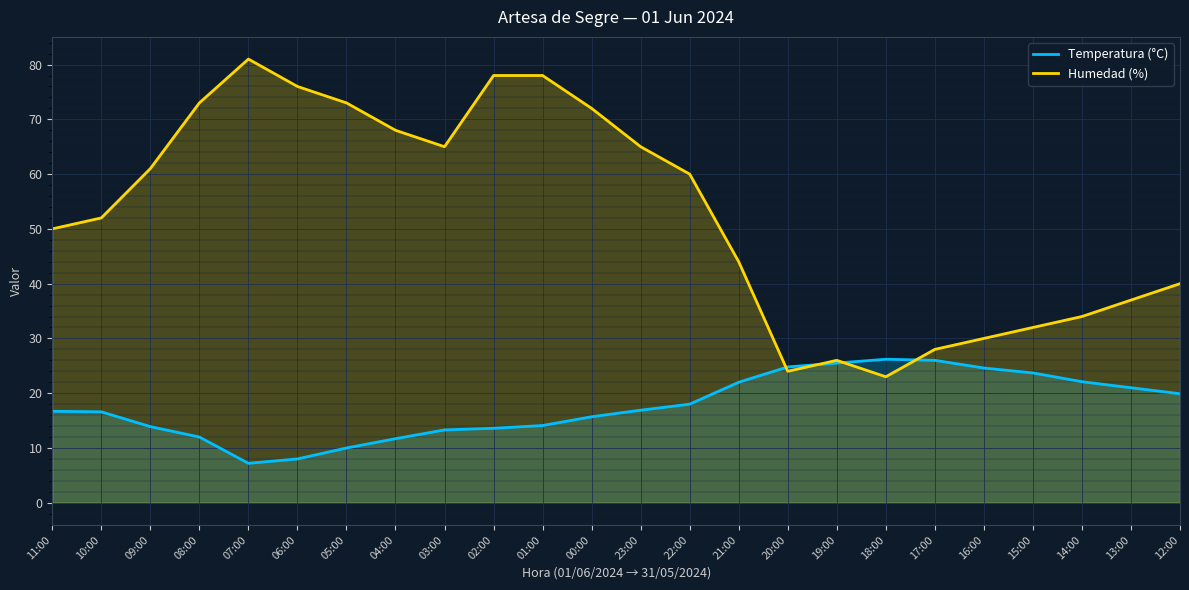

Reading right to left, list all the values displayed in this chart.

Temperatura (°C): 19.9	21.0	22.1	23.7	24.6	26.0	26.2	25.5	24.8	22.0	18.0	16.9	15.7	14.1	13.6	13.3	11.7	10.0	8.0	7.2	12.0	13.9	16.6	16.7
Humedad (%): 40.0	37.0	34.0	32.0	30.0	28.0	23.0	26.0	24.0	44.0	60.0	65.0	72.0	78.0	78.0	65.0	68.0	73.0	76.0	81.0	73.0	61.0	52.0	50.0